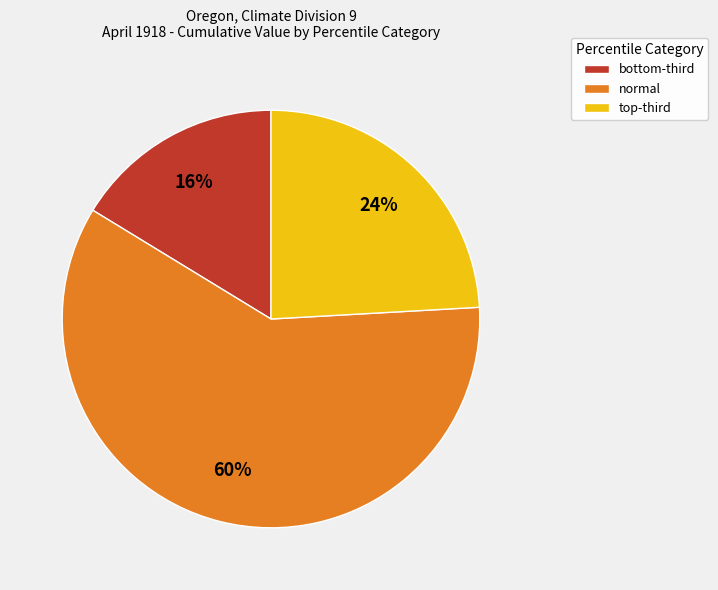

Count the number of slices in the pie.

3